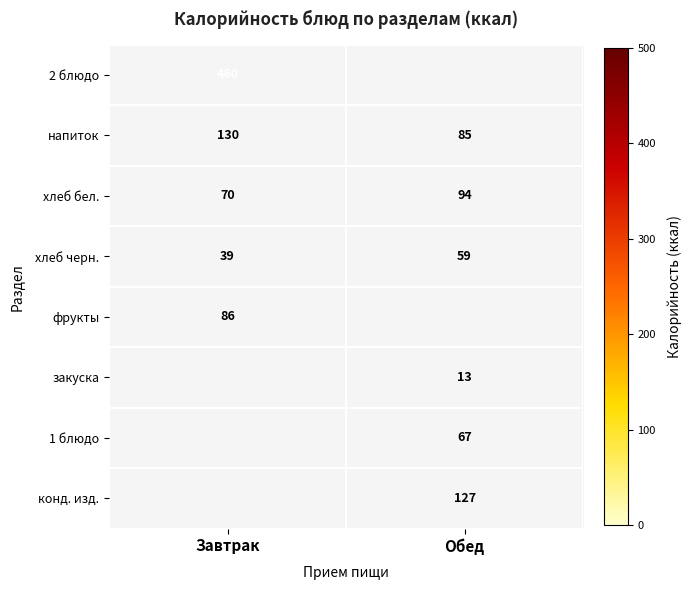

The value of фрукты at Завтрак is 86. True or false?

True